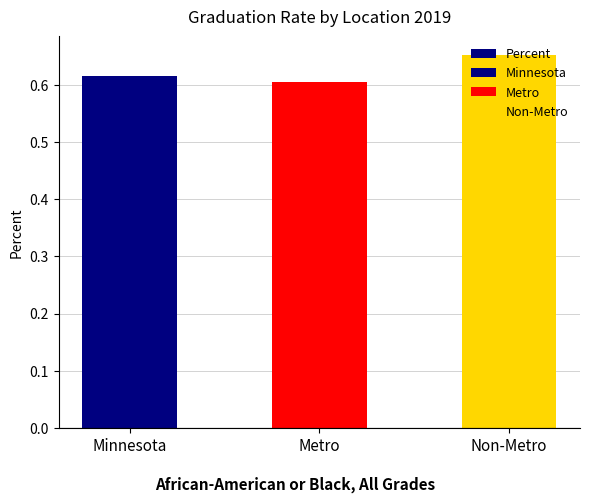

At which label is the value closest to 0?

Metro